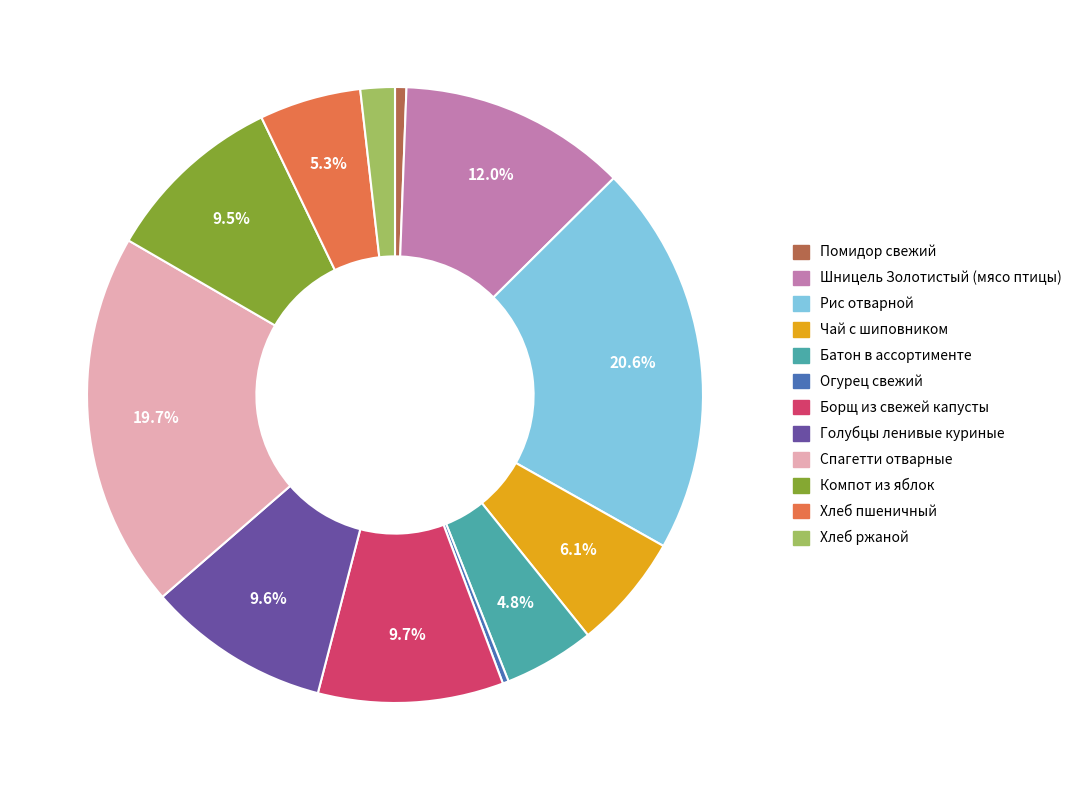

What is the largest slice in the pie chart?

Рис отварной